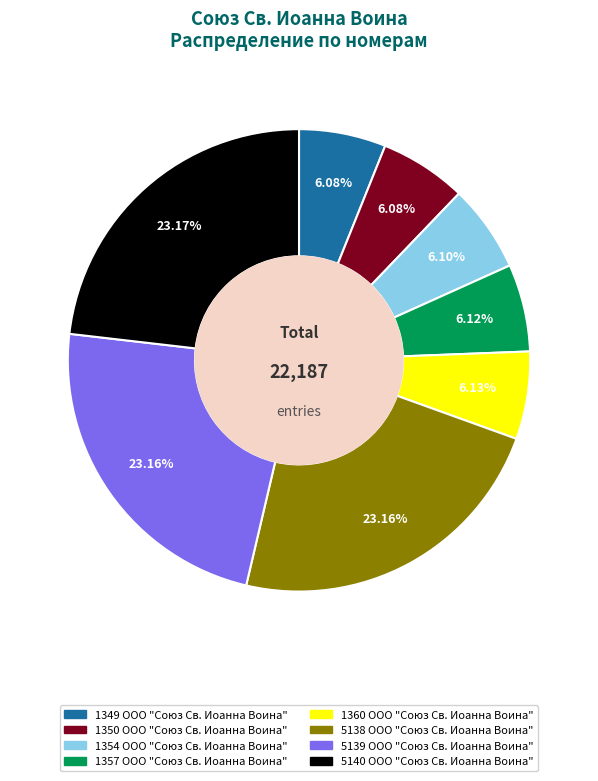

To the nearest percent, what is the average slice percentage?

12%